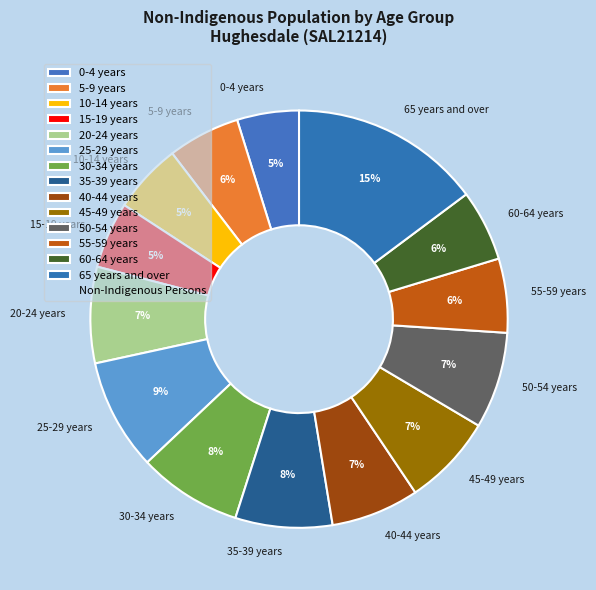

True or false: 30-34 years accounts for 1% of the total.

False